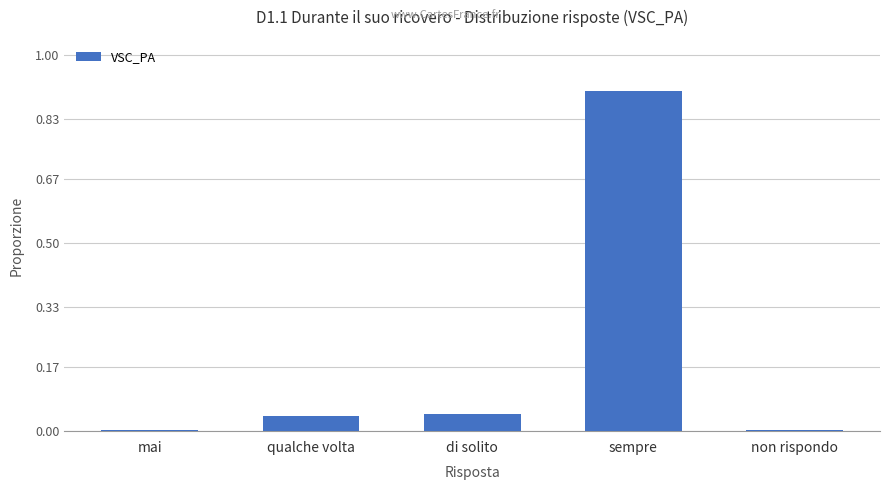

How many data points does each series have?

5